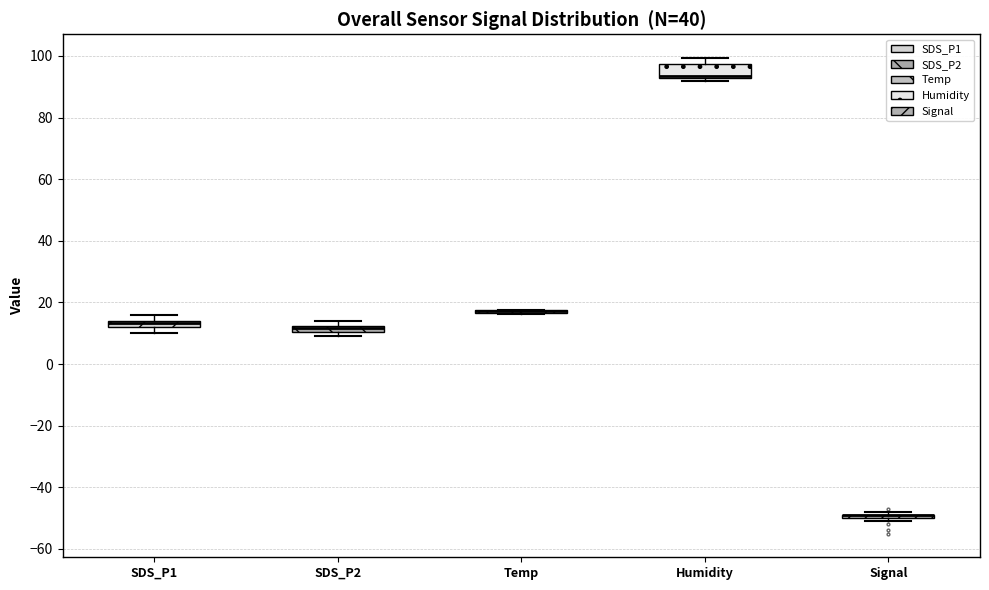

Which box is the tallest, from its lower edge to its upper edge?

Humidity